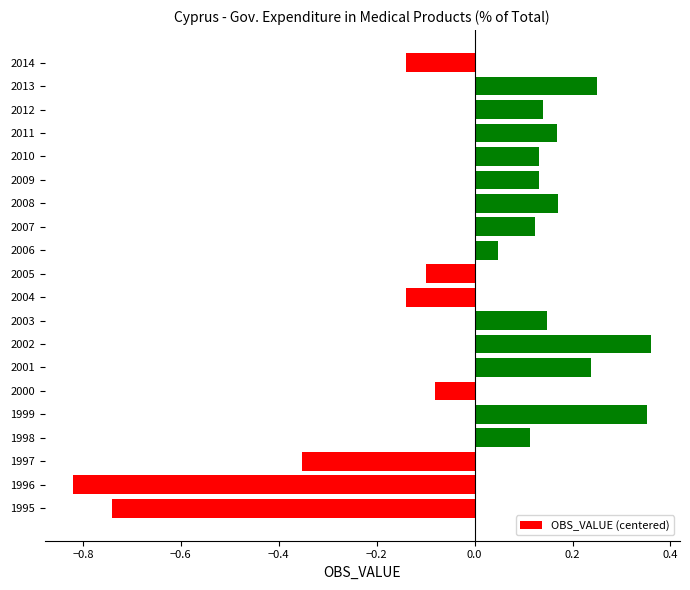

Which label corresponds to the smallest value in the chart?

1996